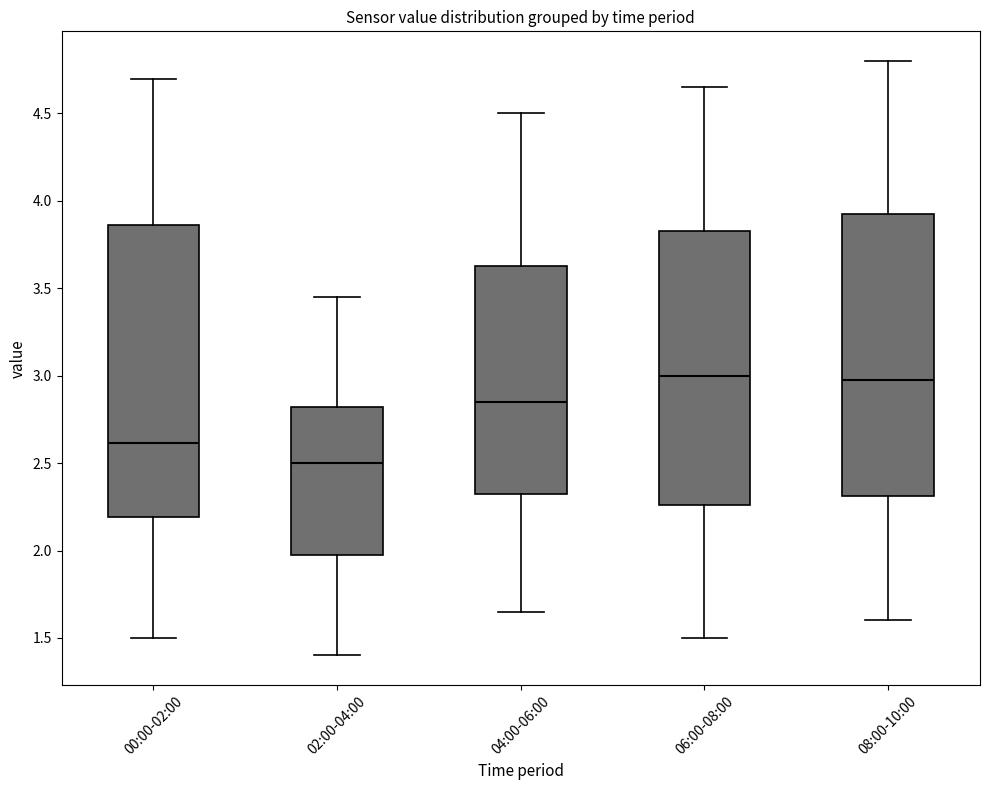

Which box has the lowest median line?

02:00-04:00